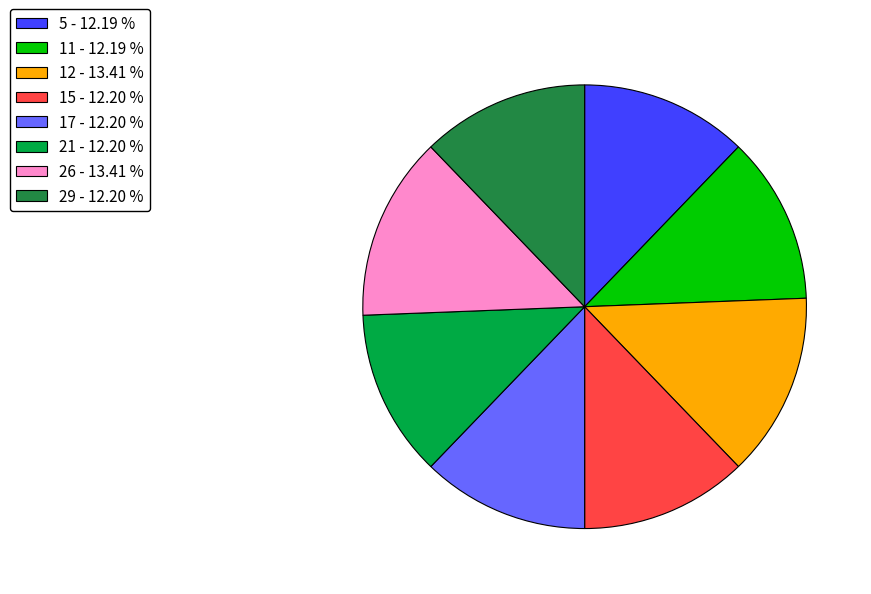

Do 26 - 13.41 % and 5 - 12.19 % together represent more than half of the pie?

No